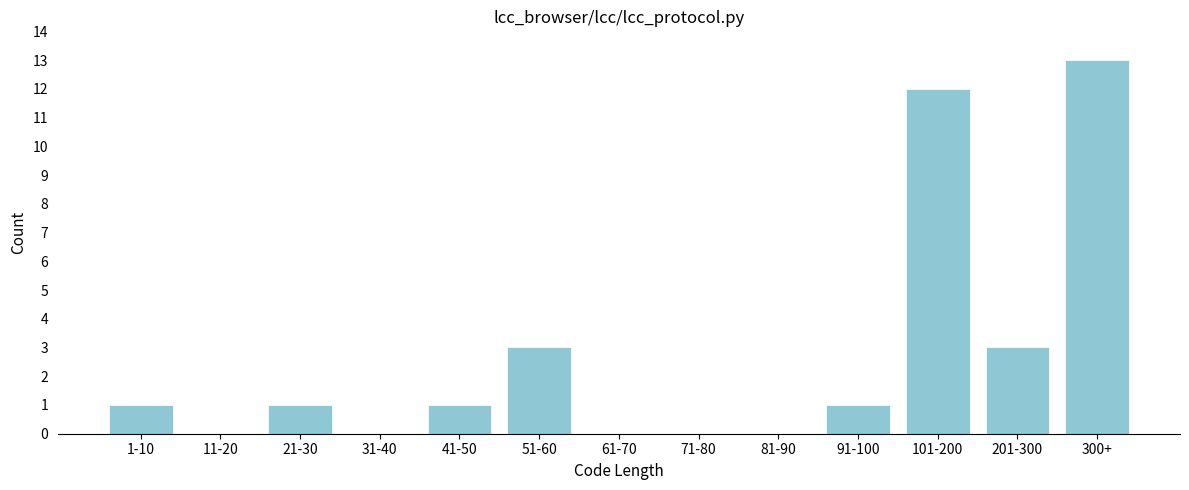

Reading right to left, transcribe all the data shown in this chart.

300+=13	201-300=3	101-200=12	91-100=1	81-90=0	71-80=0	61-70=0	51-60=3	41-50=1	31-40=0	21-30=1	11-20=0	1-10=1